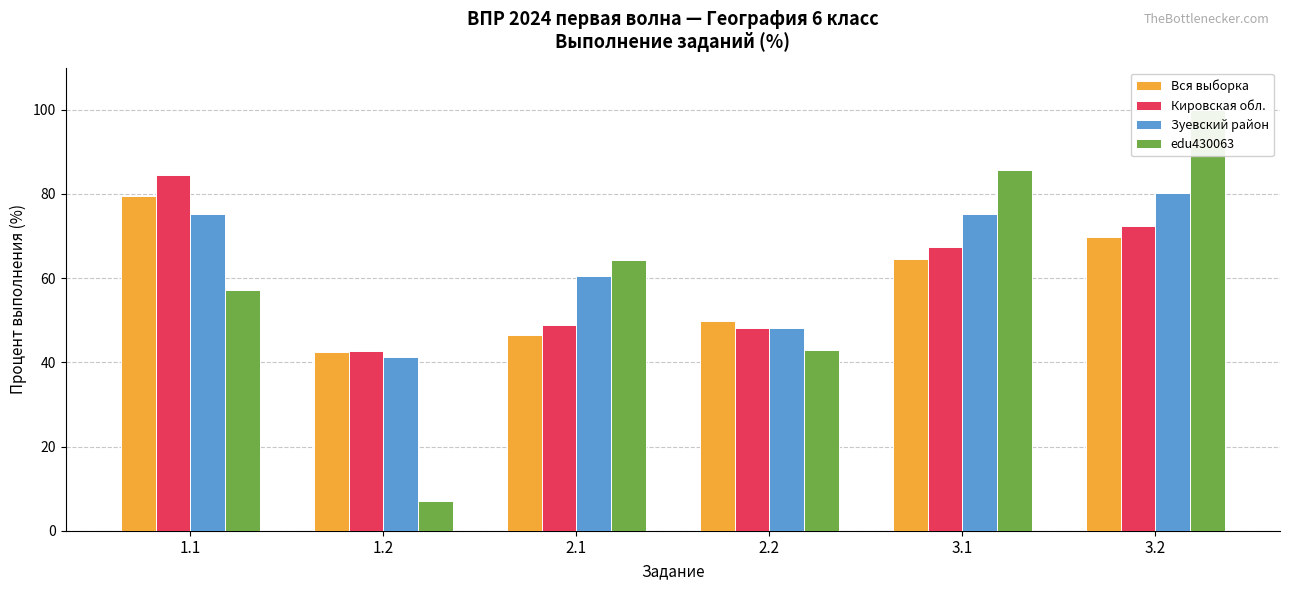

What are all the series names shown in the legend?

Вся выборка, Кировская обл., Зуевский район, edu430063